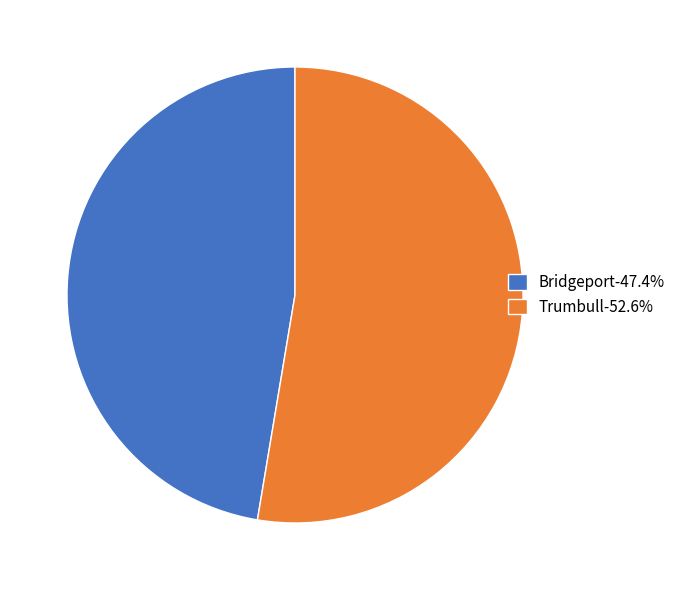

How many slices are in this pie chart?

2